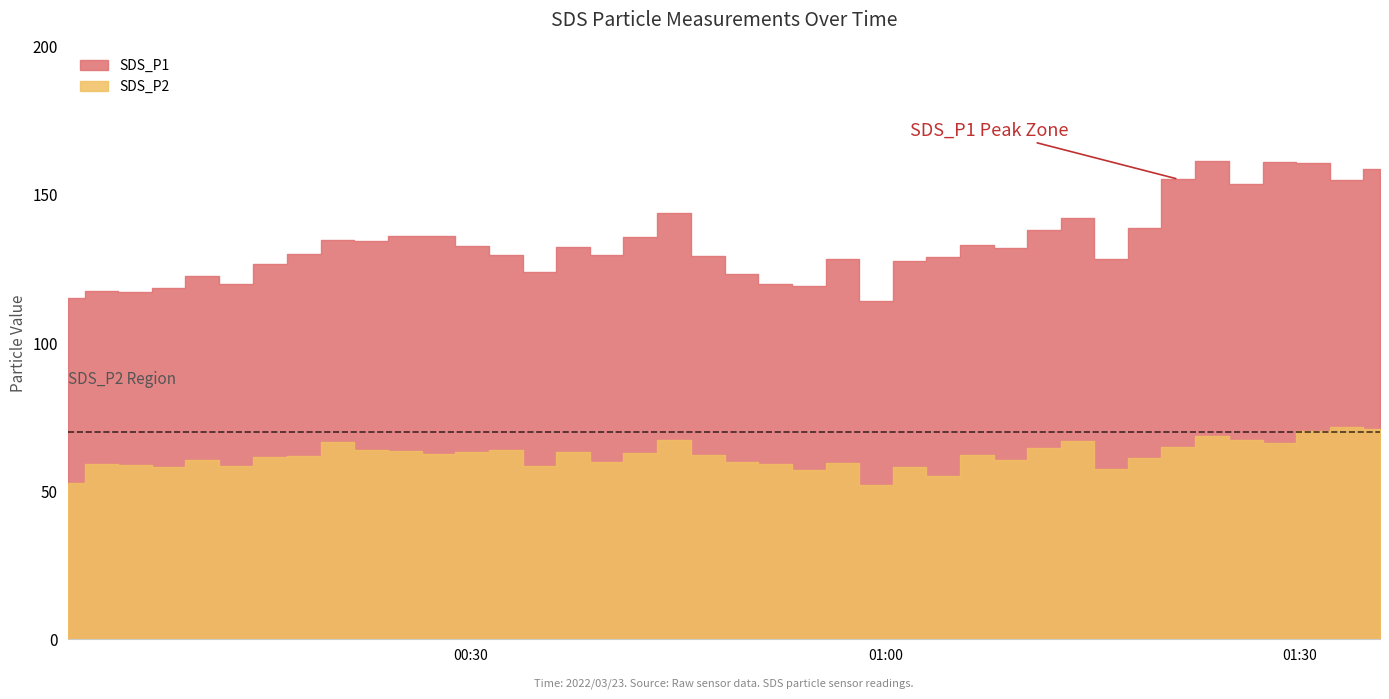

What is the spread (max minus min) of values at 2022/03/23 00:42:16?

72.8